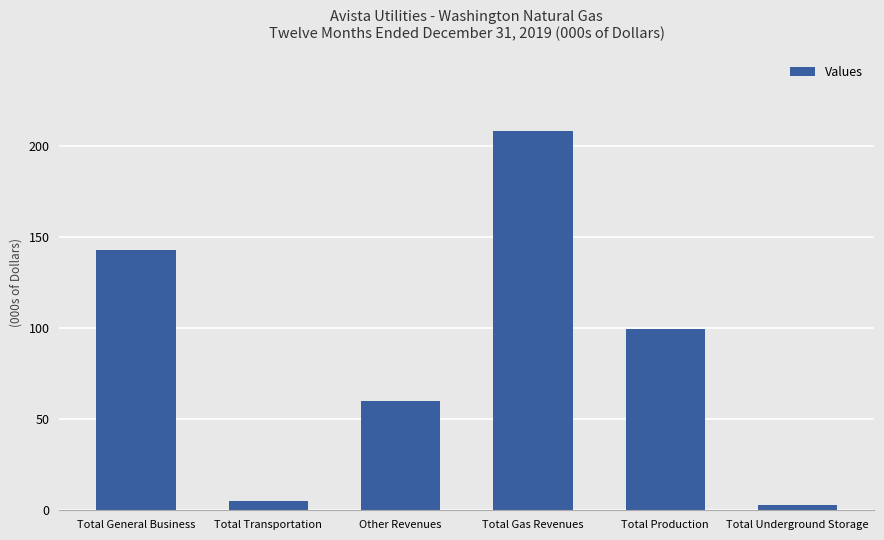

What is the difference between the values at Total Gas Revenues and Total Production?

108253